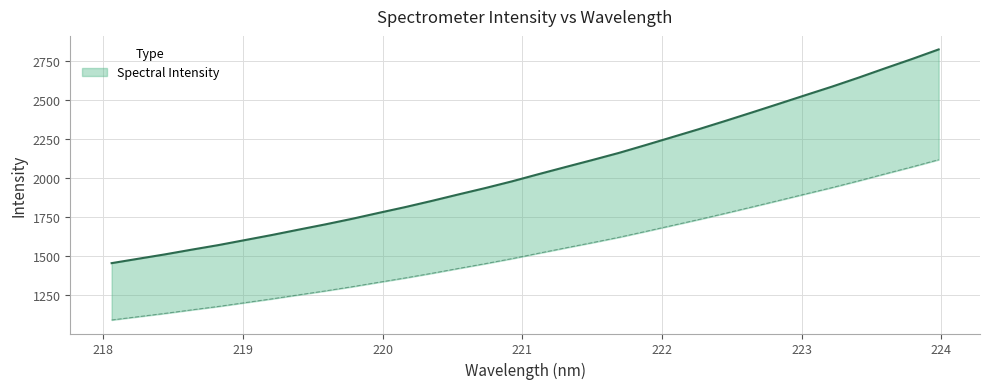

How many data points does each series have?

32